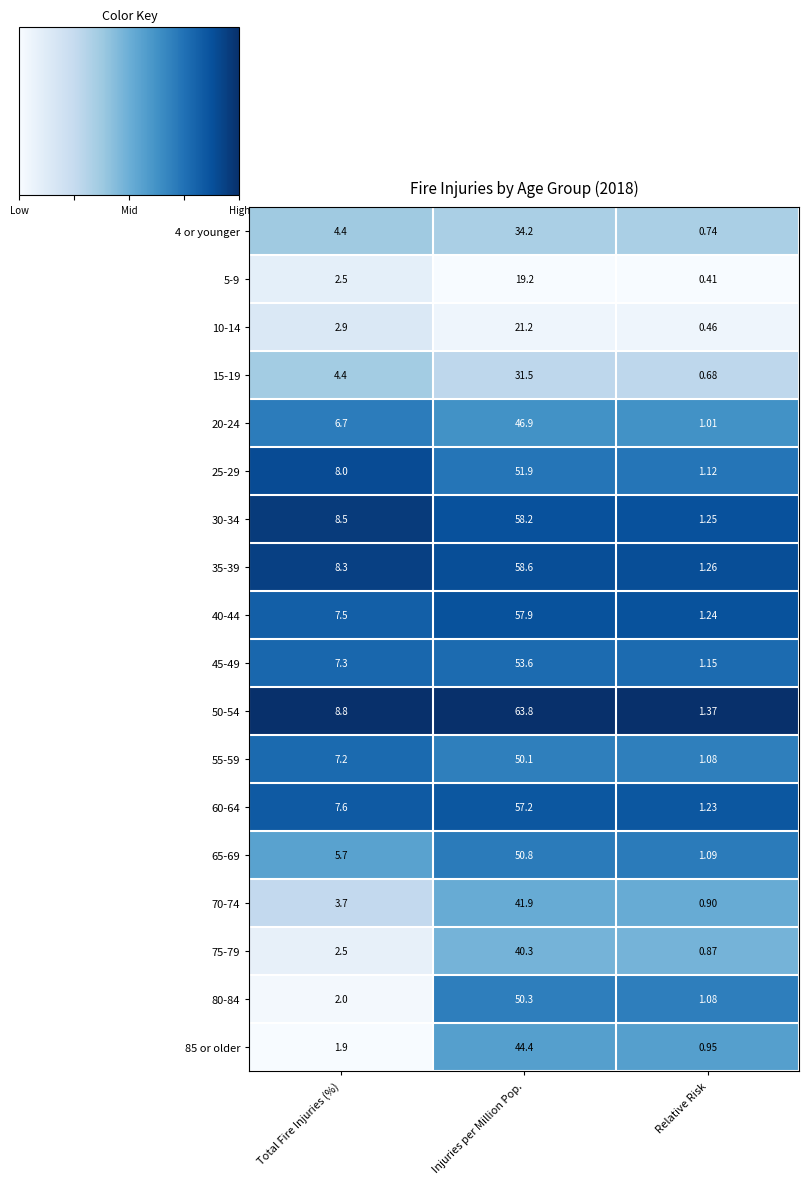

Which label corresponds to the smallest value in the chart?

Relative Risk